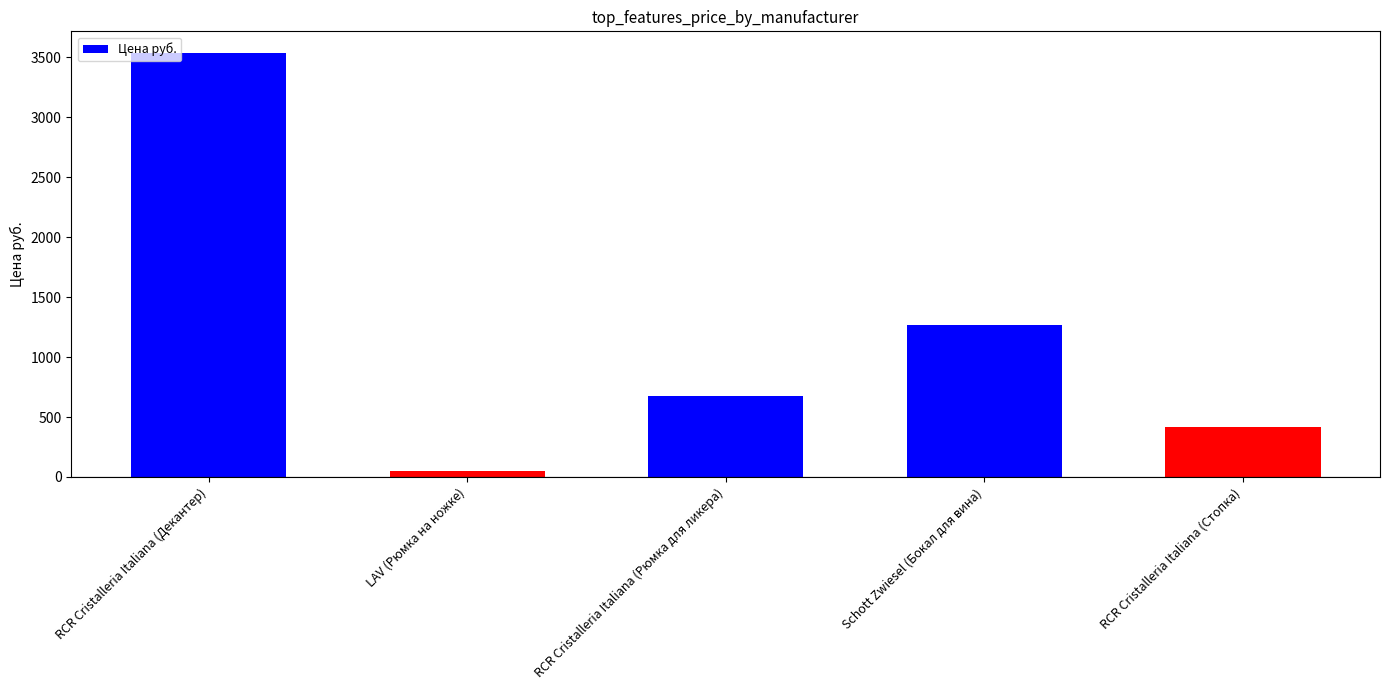

What position from the left is RCR Cristalleria Italiana (Декантер)?

1